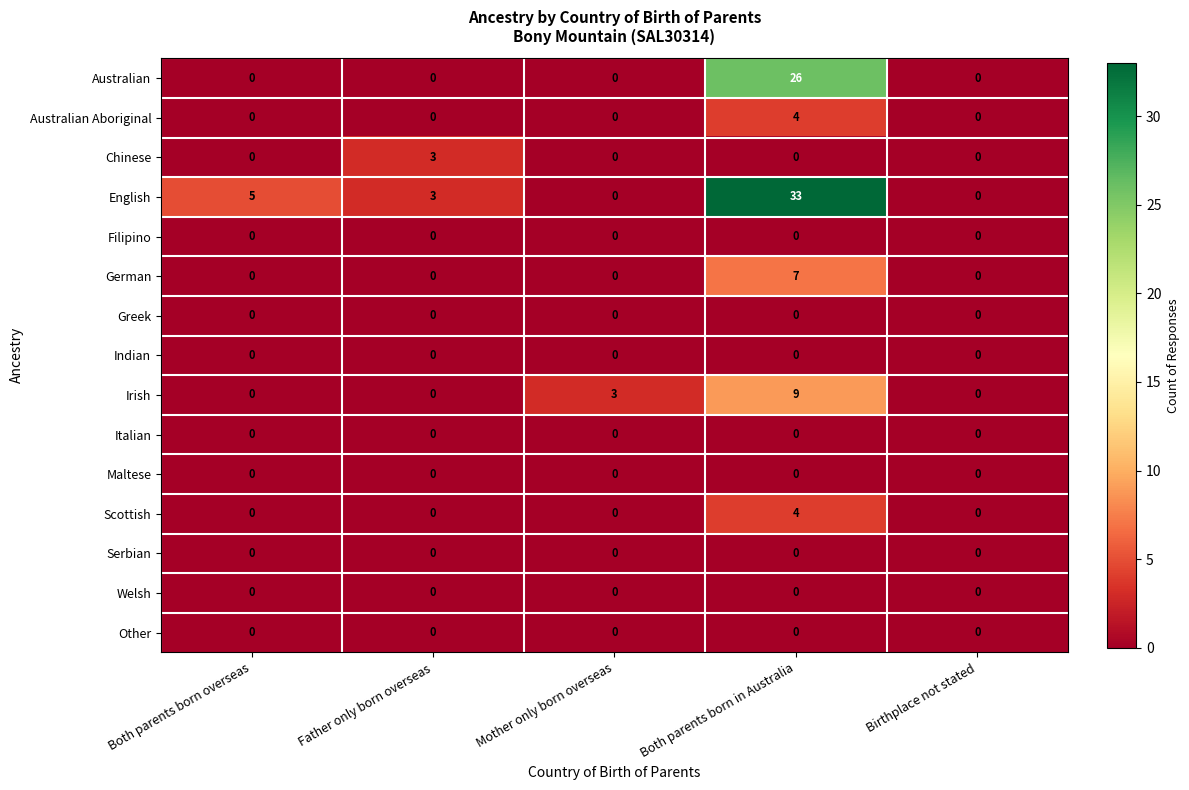

Which label corresponds to the largest value in the chart?

Both parents born in Australia